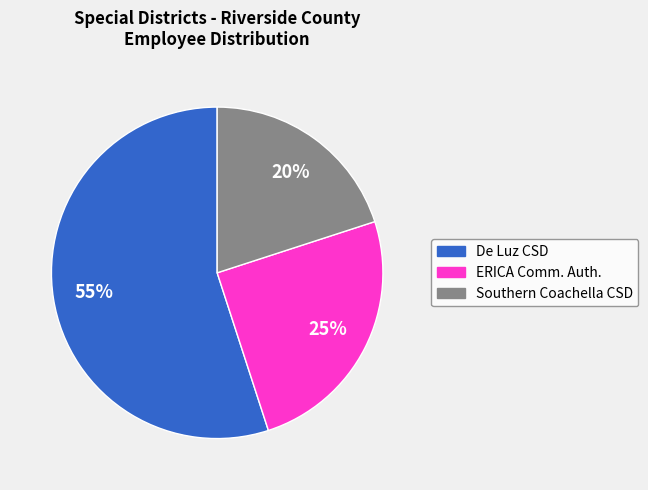

Is there a majority slice in this chart?

Yes